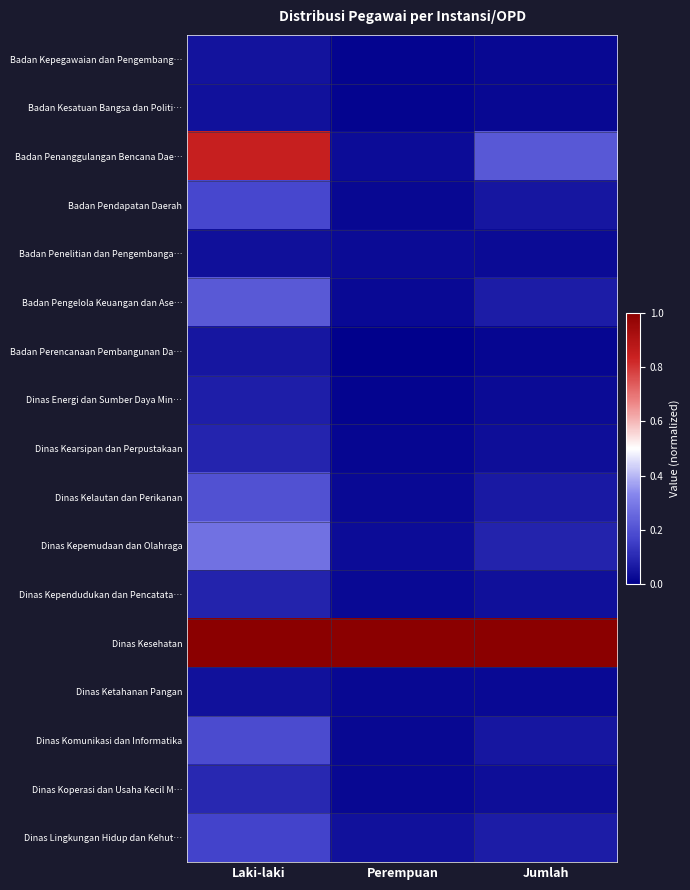

How many distinct data groups are displayed?

17